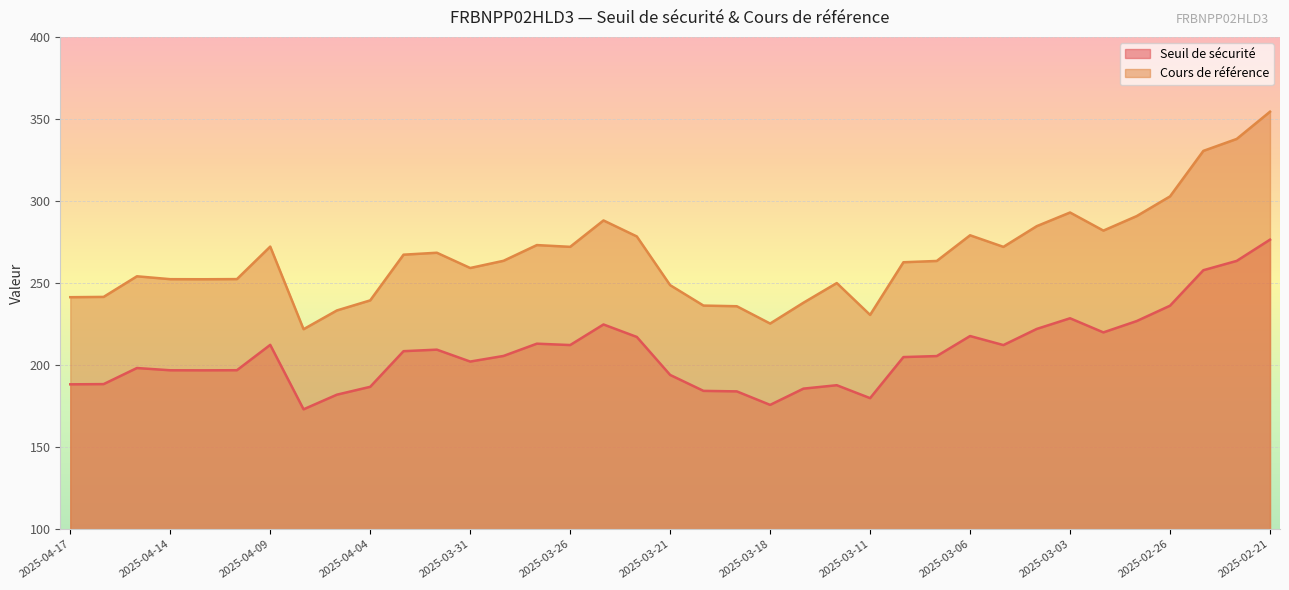

Where is the first local minimum for Seuil de sécurité?

2025-04-11